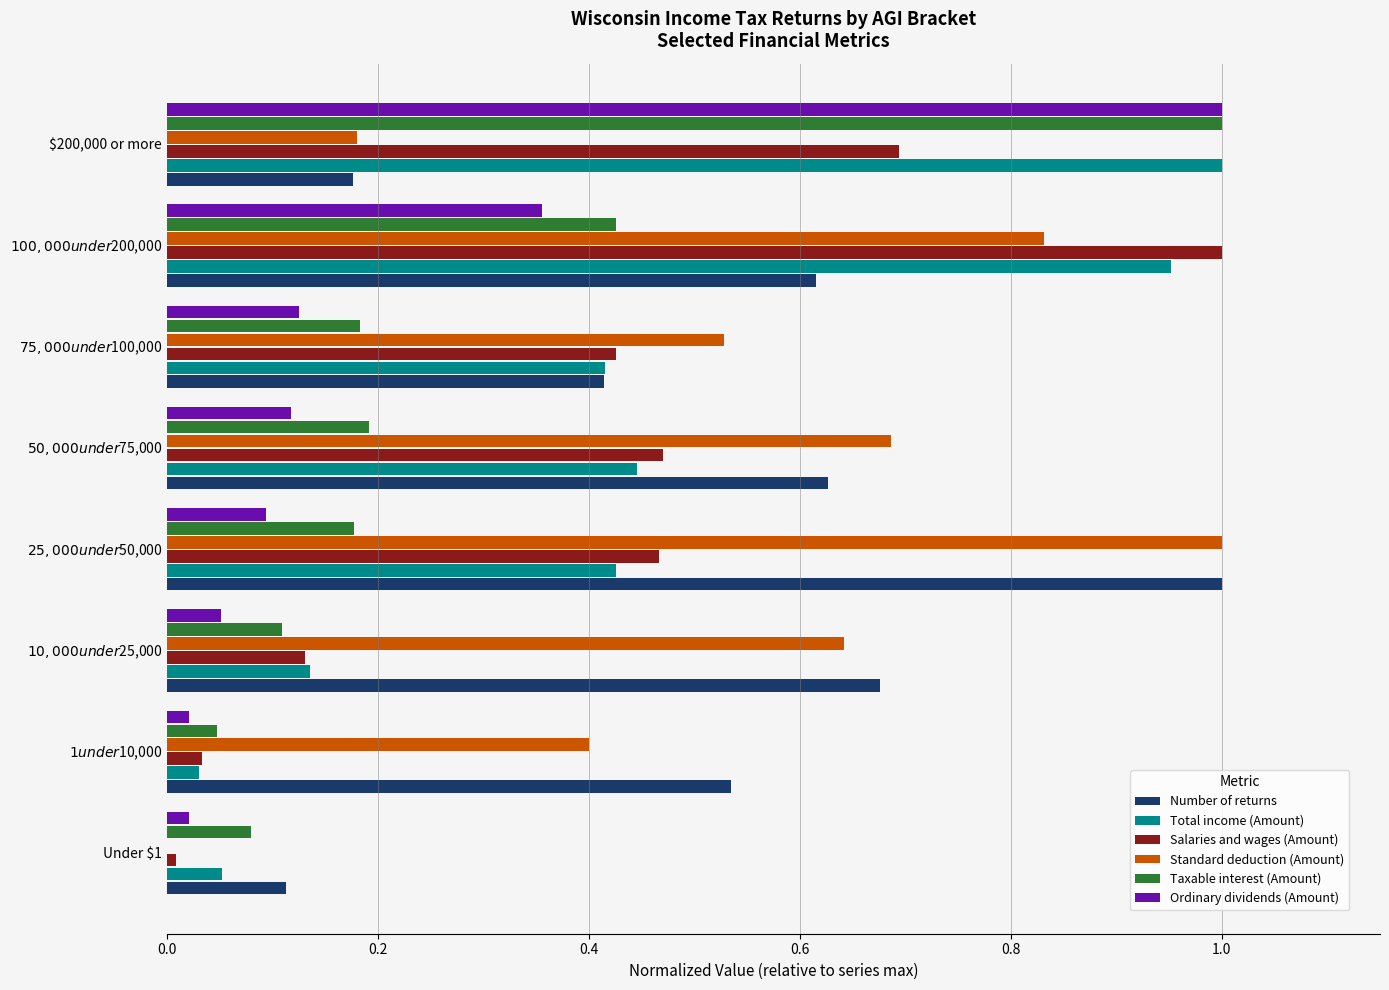

Which series has the largest total across all categories?

Standard deduction (Amount)